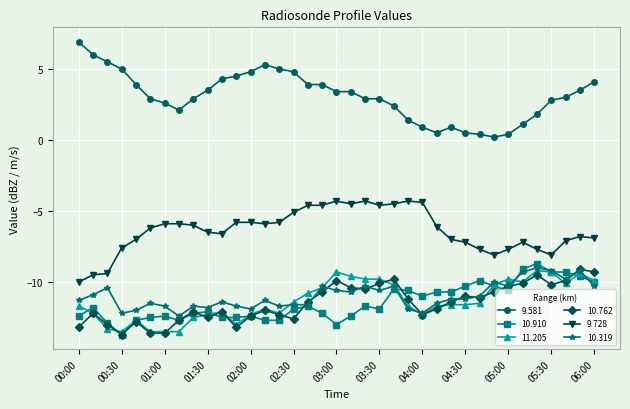

Which series has the largest total across all categories?

9.581